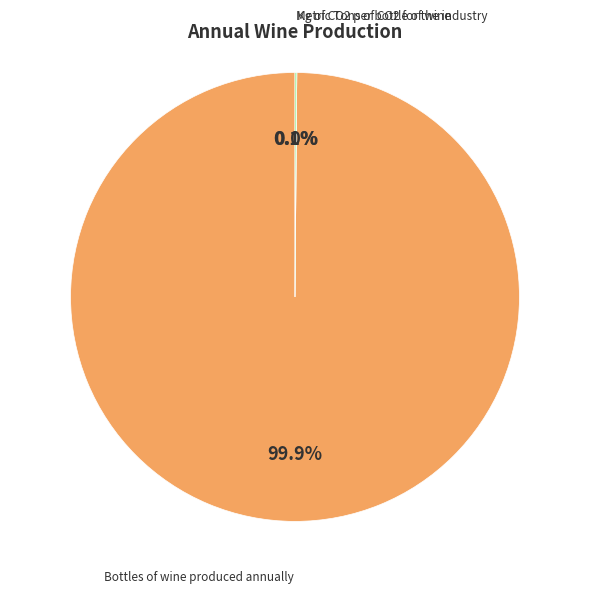

What percentage is NOT represented by Bottles of wine produced annually?

0.1%